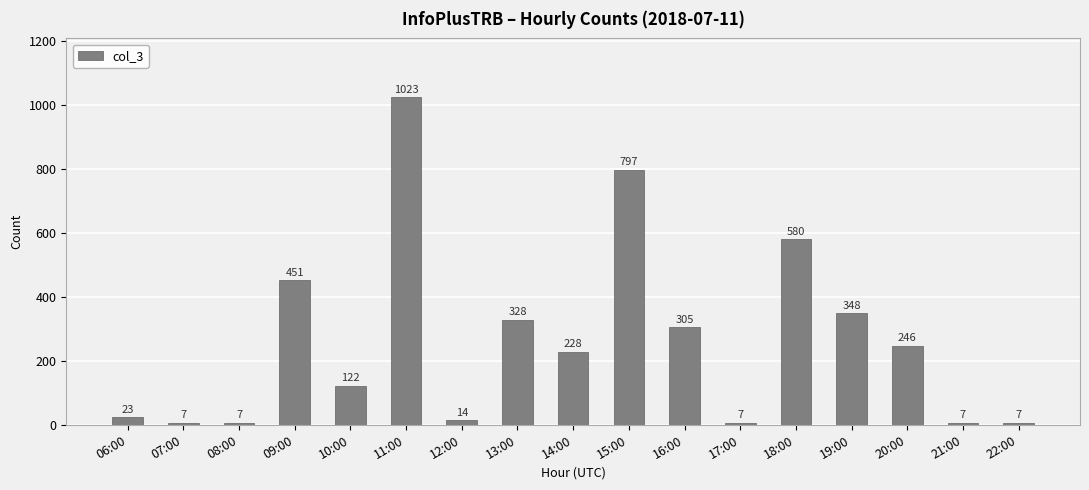

How many data points are less than 228?

8